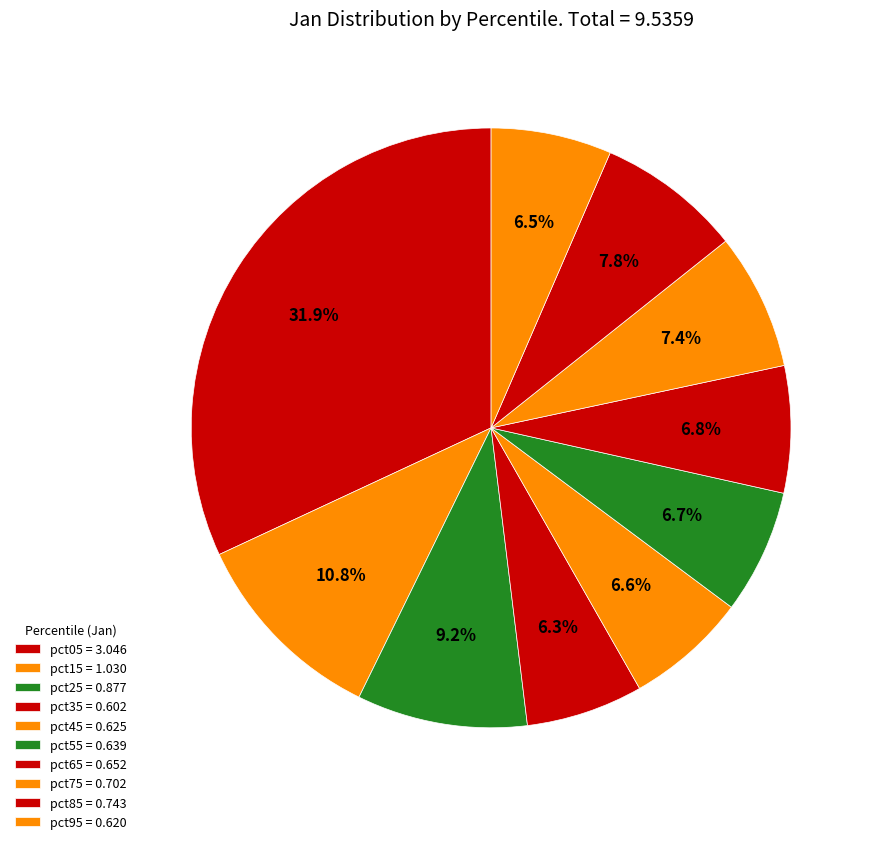

What portion of the pie excludes pct05?

68.1%